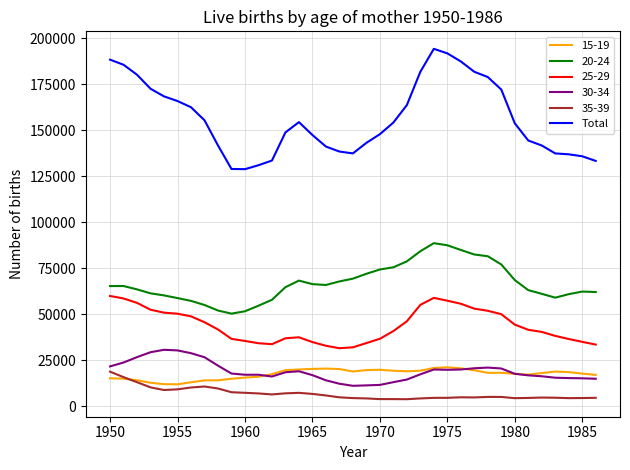

Which series has the widest spread of values?

Total